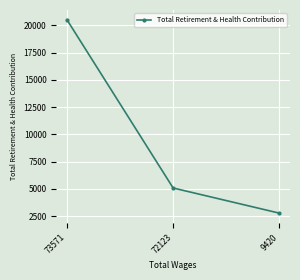

How many lines are shown in the chart?

1